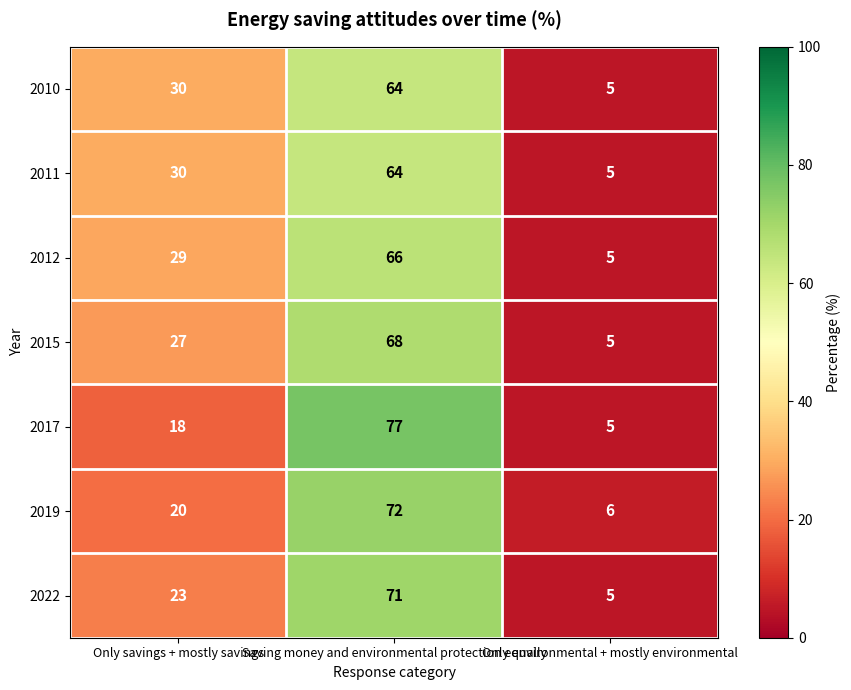

List the labels in order of 2010 value, largest first.

Saving money and environmental protection equally, Only savings + mostly savings, Only environmental + mostly environmental